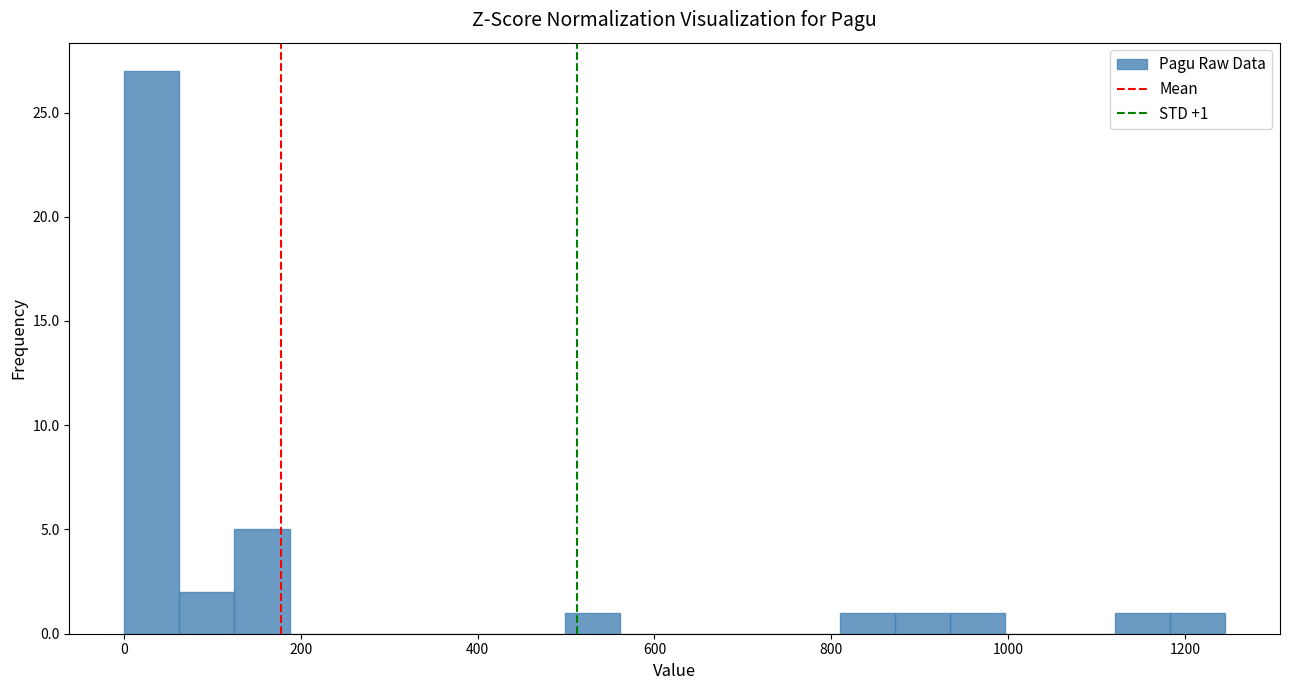

Around what value on the x-axis is the tallest bar? Give the approximate position of its centre, as read against the axis.

40